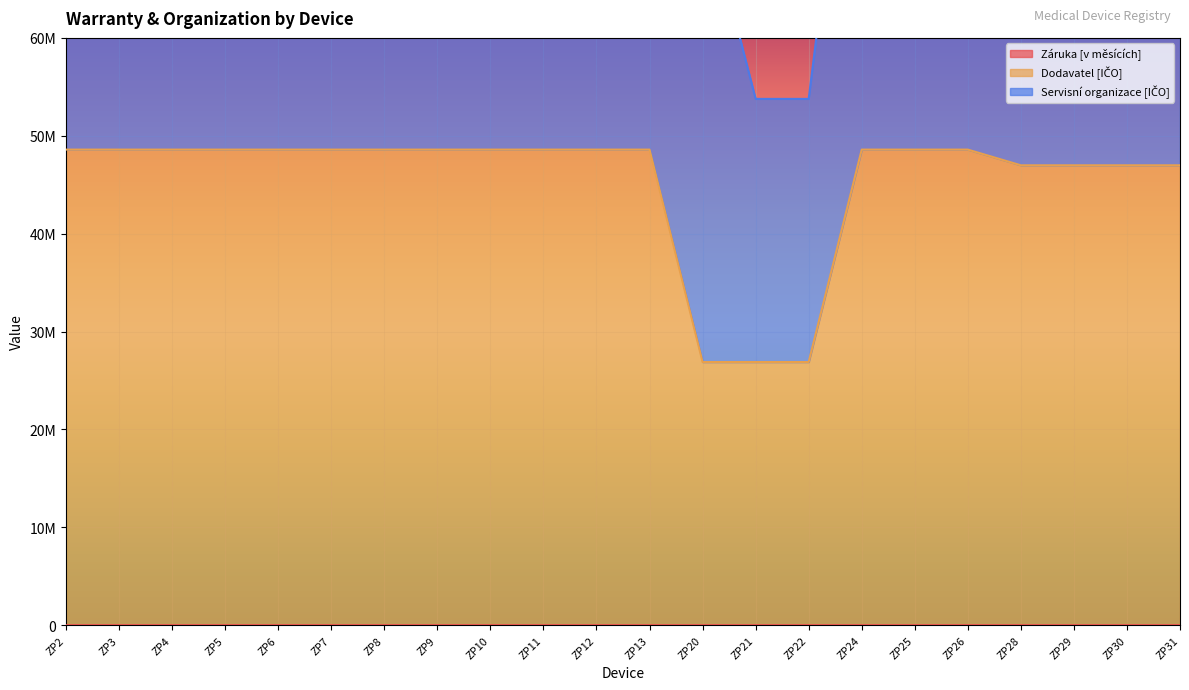

True or false: Záruka [v měsících] has a value of 89 at ZP8.

False